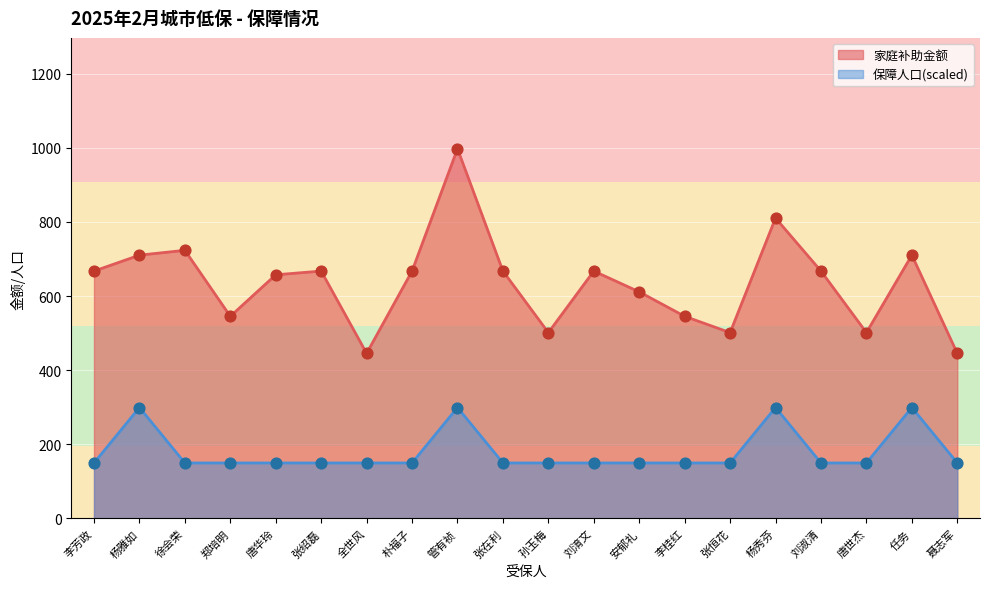

Which series contains the highest Y value?

家庭补助金额